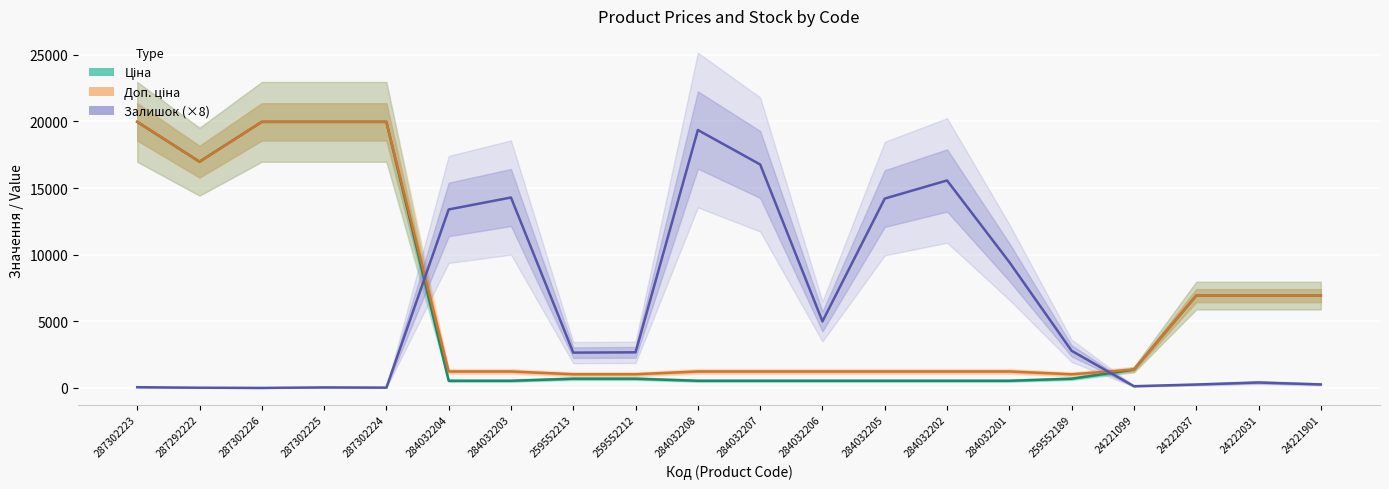

Between 284032206 and 24221099, which series saw the biggest shift?

Залишок (×8)